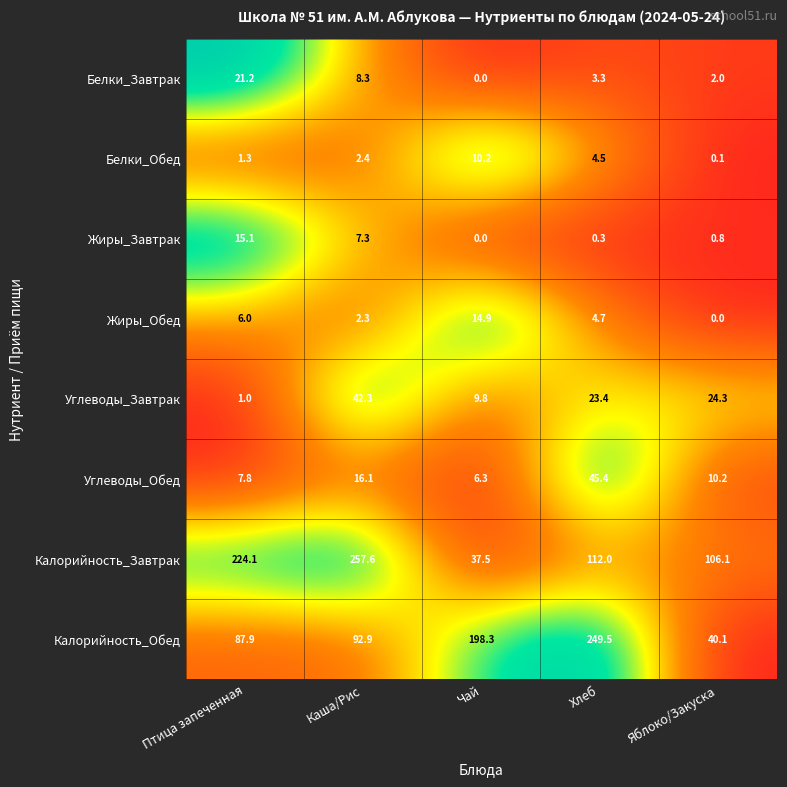

The value of Жиры_Завтрак at Птица запеченная is 9.2. True or false?

False